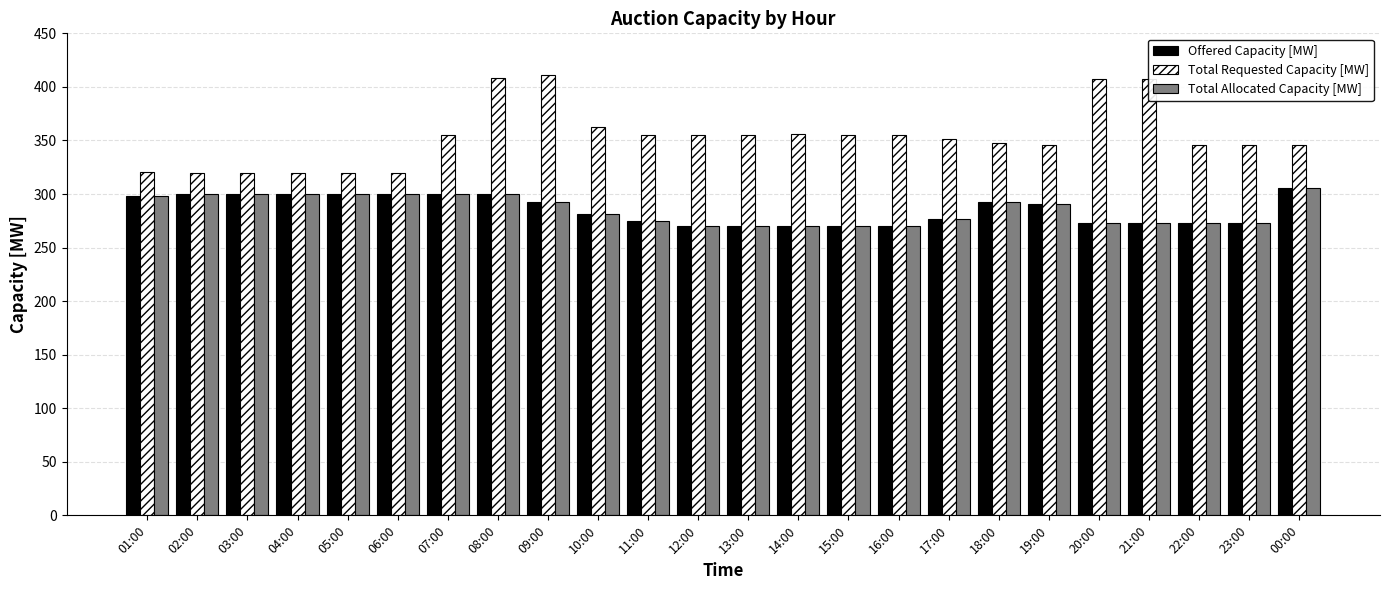

What is the minimum value for Total Allocated Capacity [MW]?

270